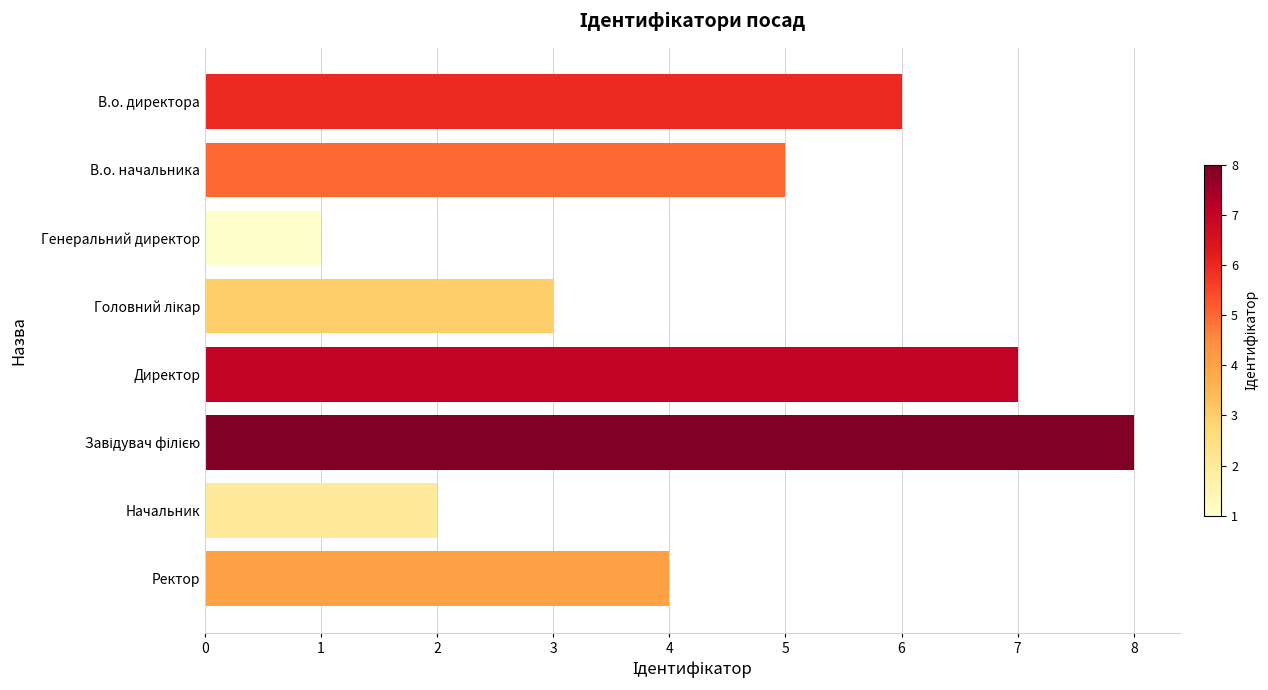

Between В.о. начальника and Начальник, which is larger?

В.о. начальника